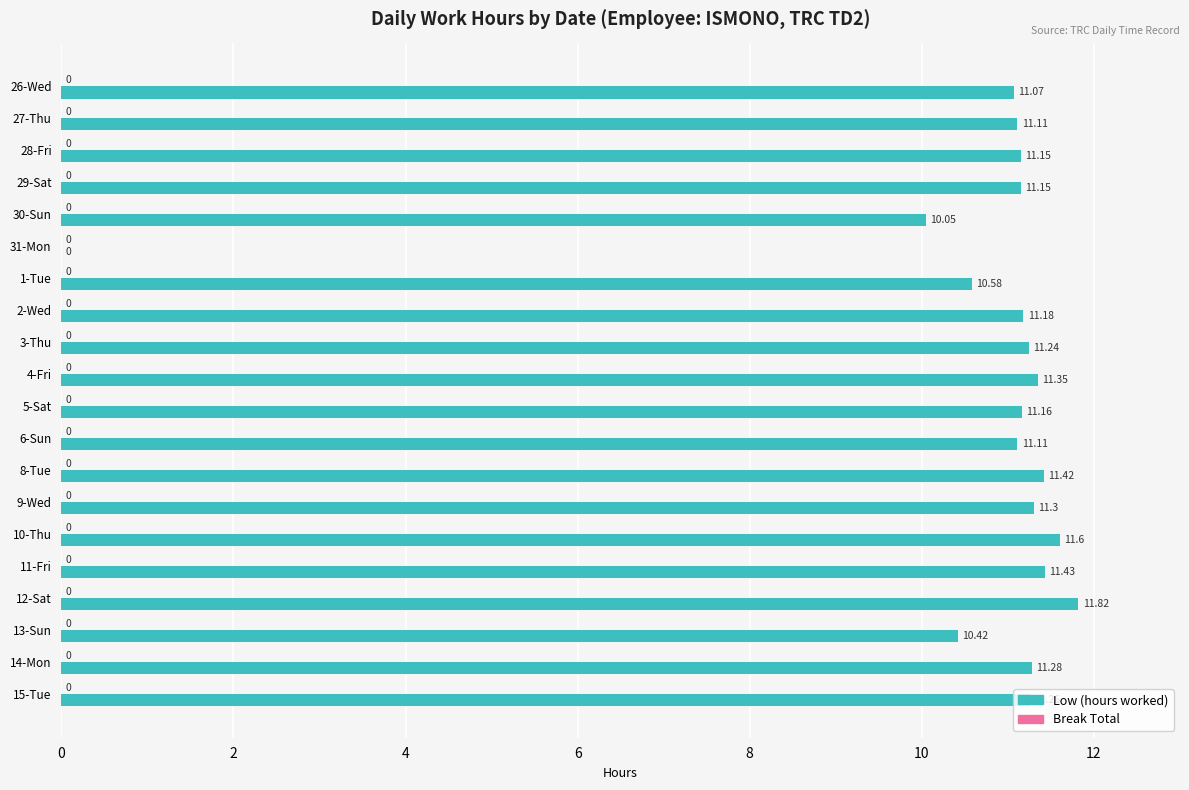

Between 11-Fri and 31-Mon, which is larger?

11-Fri